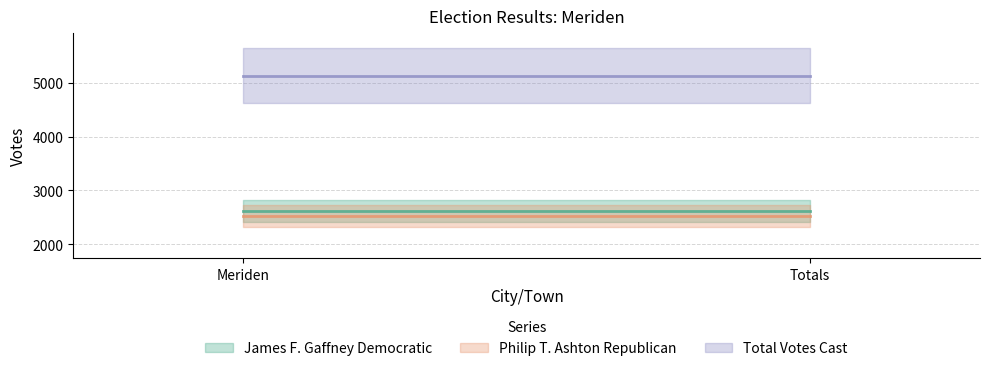

What is the sum of the Philip T. Ashton Republican values at Totals and Meriden?

5040